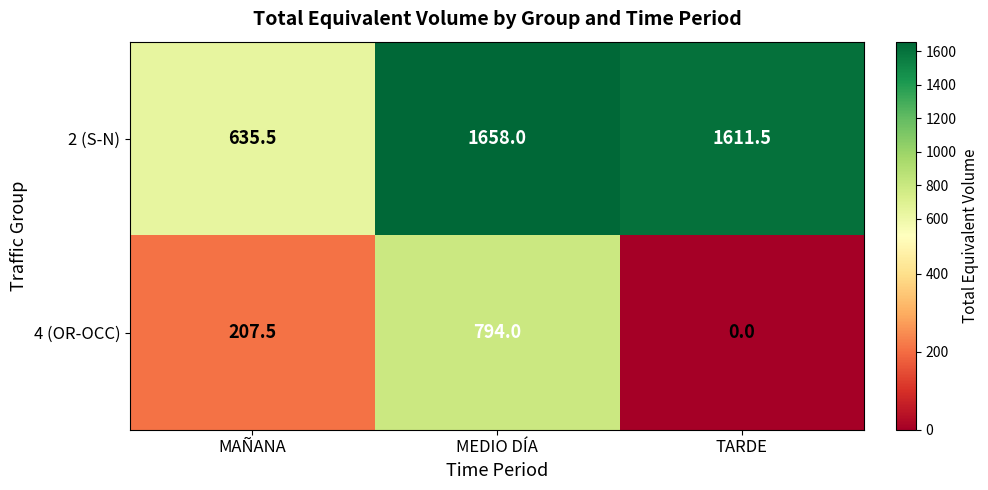

How many 4 (OR-OCC) values are between 0 and 794?

3